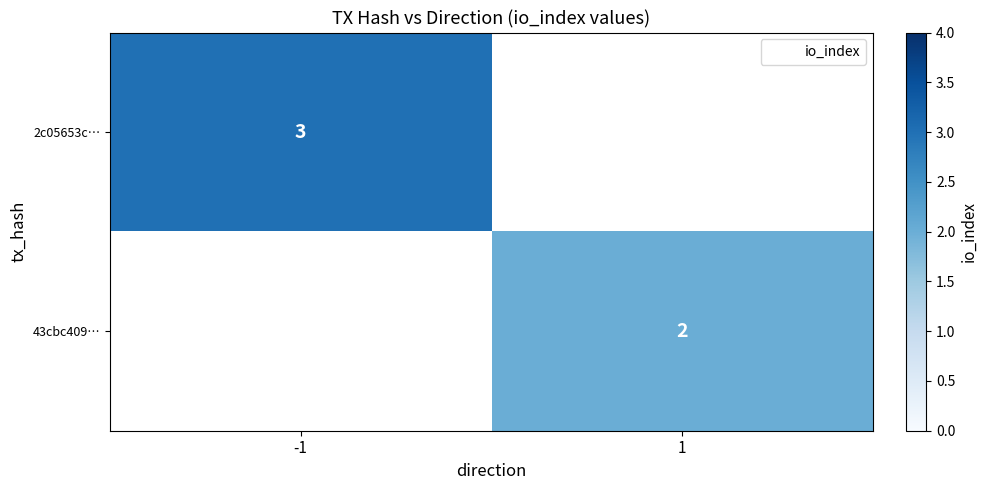

What is the approximate value of 43cbc409… at 1?

2.0